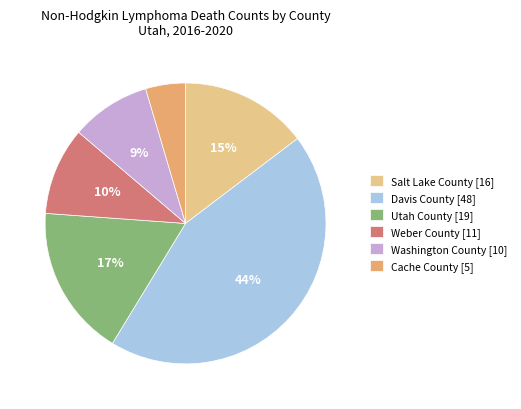

What is the ratio of the value at Utah County [19] to the value at Weber County [11]?

1.7